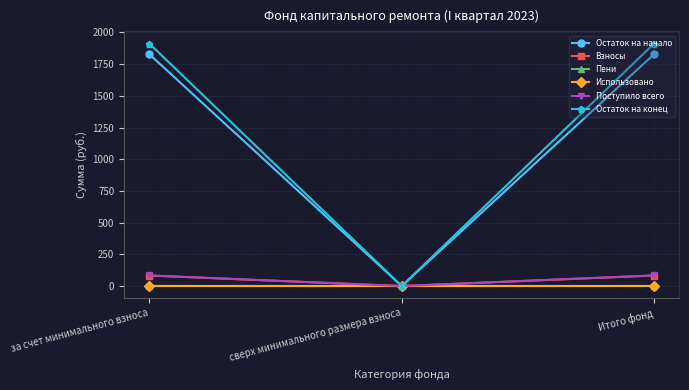

What is the label of the 3rd point from the right?

за счет минимального взноса